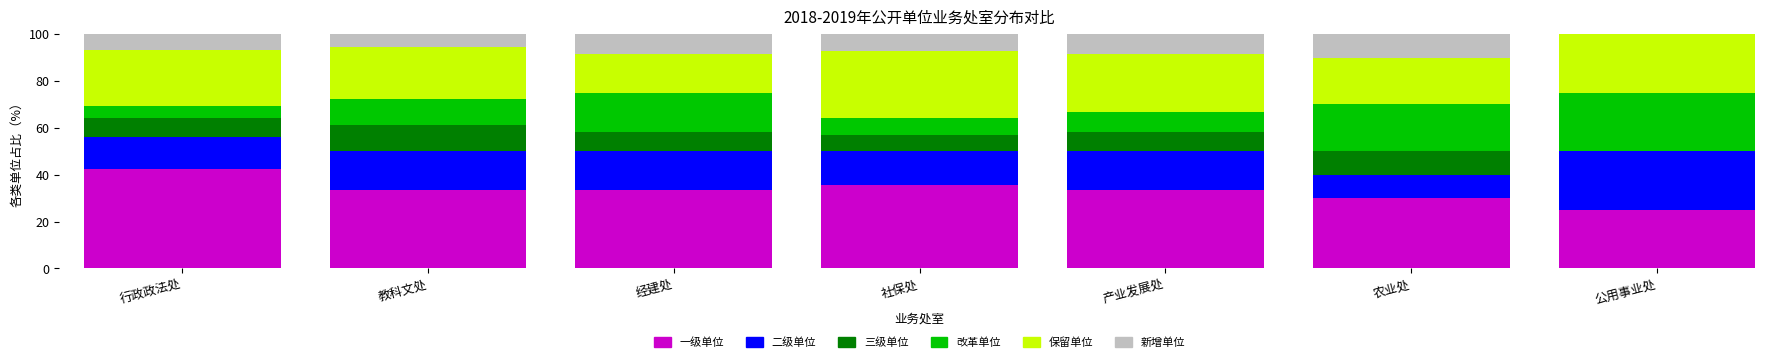

What is the total value across all series at 公用事业处?

100.0